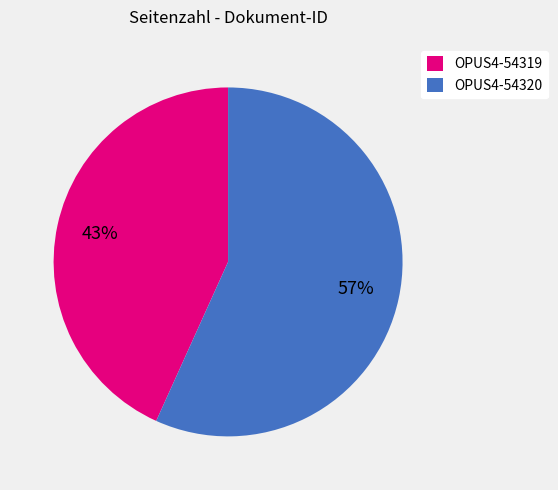

The OPUS4-54320 slice represents 57% of the pie. True or false?

True